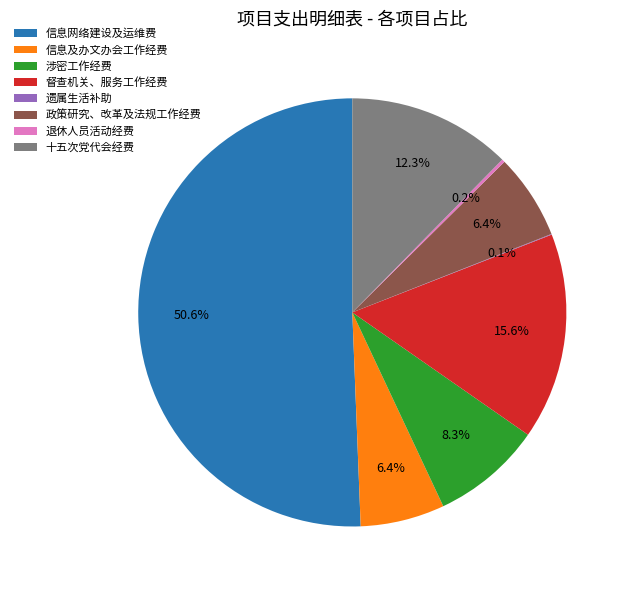

Is 督查机关、服务工作经费 the majority of the pie?

No